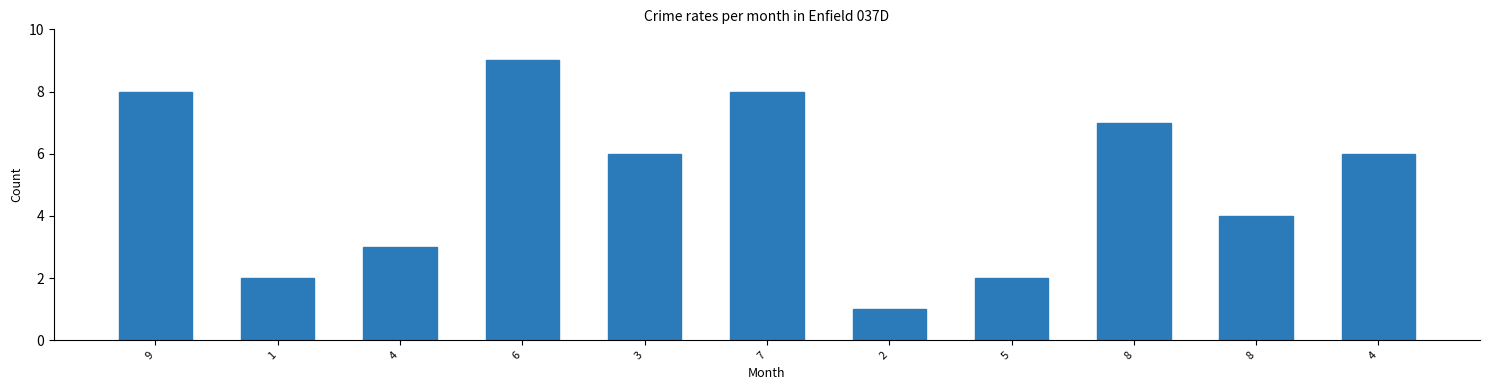

What is the label of the 4th bar from the right?

5